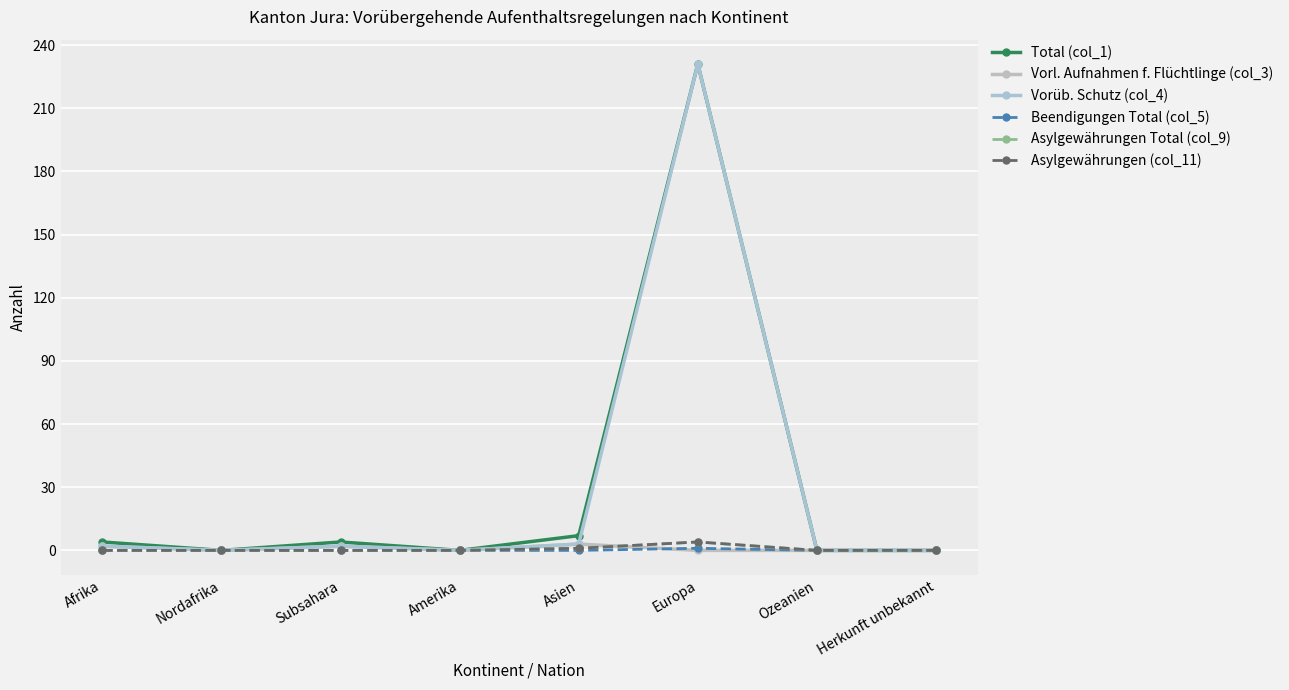

True or false: Asylgewährungen (col_11) and Total (col_1) intersect in this chart.

False